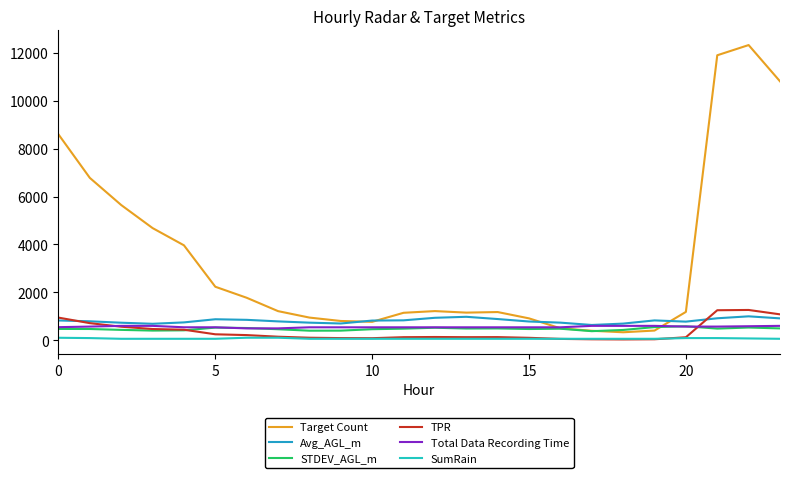

What is the maximum value for STDEV_AGL_m?

583.0